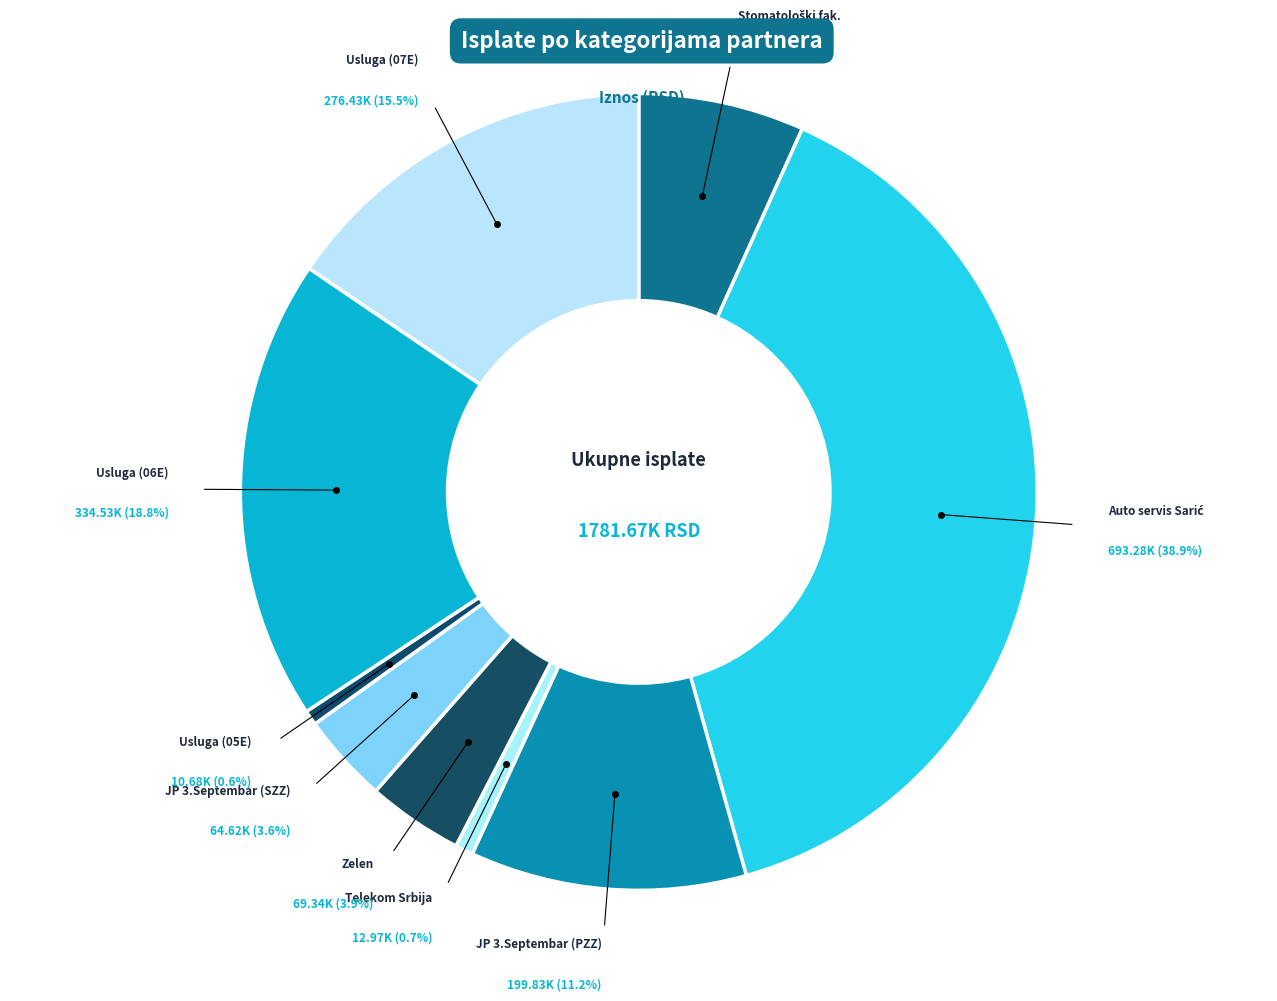

What percentage is the USLUGA (05E) slice, to the nearest percent?

1%